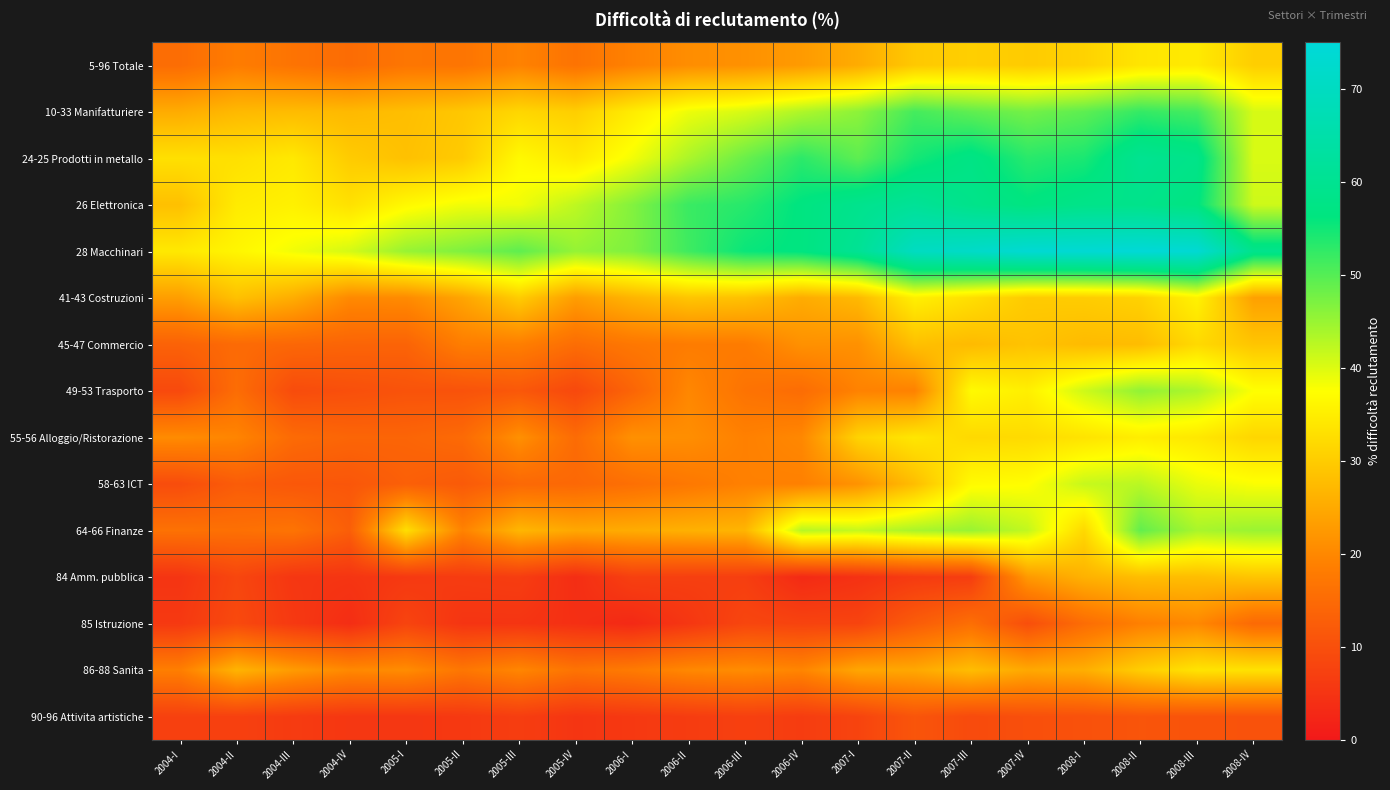

Reading left to right, what are all the values shown in this chart?

5-96 Totale: 2004-I=15.4	2004-II=18.3	2004-III=16.7	2004-IV=15.3	2005-I=17.0	2005-II=16.9	2005-III=19.3	2005-IV=16.6	2006-I=19.1	2006-II=20.9	2006-III=21.4	2006-IV=22.8	2007-I=25.3	2007-II=29.6	2007-III=30.5	2007-IV=30.0	2008-I=31.0	2008-II=33.8	2008-III=34.5	2008-IV=30.4
10-33 Manifatturiere: 2004-I=25.4	2004-II=27.3	2004-III=27.7	2004-IV=27.3	2005-I=28.1	2005-II=29.4	2005-III=31.6	2005-IV=30.5	2006-I=34.8	2006-II=38.8	2006-III=40.5	2006-IV=43.4	2007-I=45.9	2007-II=51.2	2007-III=49.2	2007-IV=47.7	2008-I=49.4	2008-II=52.4	2008-III=51.1	2008-IV=40.5
24-25 Prodotti in metallo: 2004-I=33.1	2004-II=33.0	2004-III=34.3	2004-IV=30.0	2005-I=28.4	2005-II=29.9	2005-III=36.7	2005-IV=34.2	2006-I=38.4	2006-II=43.7	2006-III=48.5	2006-IV=53.0	2007-I=49.4	2007-II=54.7	2007-III=57.5	2007-IV=53.2	2008-I=54.3	2008-II=59.9	2008-III=58.2	2008-IV=40.3
26 Elettronica: 2004-I=28.3	2004-II=34.7	2004-III=35.5	2004-IV=33.2	2005-I=36.7	2005-II=38.6	2005-III=38.6	2005-IV=42.3	2006-I=46.6	2006-II=52.0	2006-III=53.4	2006-IV=56.5	2007-I=59.1	2007-II=61.2	2007-III=58.6	2007-IV=56.6	2008-I=58.3	2008-II=58.6	2008-III=56.6	2008-IV=41.2
28 Macchinari: 2004-I=34.3	2004-II=36.2	2004-III=38.5	2004-IV=40.7	2005-I=45.1	2005-II=46.9	2005-III=49.3	2005-IV=45.3	2006-I=46.9	2006-II=51.6	2006-III=55.5	2006-IV=56.6	2007-I=60.6	2007-II=70.0	2007-III=71.5	2007-IV=73.7	2008-I=73.9	2008-II=74.6	2008-III=73.8	2008-IV=58.9
41-43 Costruzioni: 2004-I=23.4	2004-II=28.4	2004-III=25.6	2004-IV=20.3	2005-I=20.5	2005-II=24.3	2005-III=30.2	2005-IV=23.2	2006-I=26.6	2006-II=29.1	2006-III=28.5	2006-IV=25.4	2007-I=27.3	2007-II=35.4	2007-III=32.9	2007-IV=29.9	2008-I=30.1	2008-II=31.0	2008-III=35.7	2008-IV=23.7
45-47 Commercio: 2004-I=13.5	2004-II=15.0	2004-III=14.4	2004-IV=13.9	2005-I=13.7	2005-II=18.5	2005-III=18.7	2005-IV=15.5	2006-I=17.4	2006-II=18.2	2006-III=18.1	2006-IV=21.4	2007-I=21.4	2007-II=28.3	2007-III=27.5	2007-IV=28.7	2008-I=27.6	2008-II=27.8	2008-III=32.0	2008-IV=29.1
49-53 Trasporto: 2004-I=8.9	2004-II=15.5	2004-III=9.4	2004-IV=10.0	2005-I=10.7	2005-II=10.6	2005-III=11.6	2005-IV=8.7	2006-I=13.9	2006-II=20.0	2006-III=16.6	2006-IV=15.4	2007-I=19.3	2007-II=19.2	2007-III=36.8	2007-IV=35.3	2008-I=41.1	2008-II=45.6	2008-III=43.5	2008-IV=37.6
55-56 Alloggio/Ristorazione: 2004-I=20.6	2004-II=19.6	2004-III=15.0	2004-IV=14.0	2005-I=14.0	2005-II=14.9	2005-III=21.4	2005-IV=15.2	2006-I=21.4	2006-II=21.0	2006-III=19.0	2006-IV=20.1	2007-I=31.1	2007-II=34.0	2007-III=32.0	2007-IV=32.2	2008-I=33.5	2008-II=35.0	2008-III=34.2	2008-IV=31.6
58-63 ICT: 2004-I=9.5	2004-II=12.4	2004-III=11.5	2004-IV=11.3	2005-I=13.1	2005-II=12.0	2005-III=14.7	2005-IV=14.5	2006-I=15.9	2006-II=17.5	2006-III=19.0	2006-IV=19.0	2007-I=21.7	2007-II=28.0	2007-III=36.9	2007-IV=37.3	2008-I=41.7	2008-II=42.6	2008-III=39.1	2008-IV=37.8
64-66 Finanze: 2004-I=16.3	2004-II=16.0	2004-III=16.7	2004-IV=12.7	2005-I=32.8	2005-II=19.3	2005-III=26.9	2005-IV=24.8	2006-I=25.4	2006-II=26.1	2006-III=26.7	2006-IV=42.8	2007-I=41.8	2007-II=43.8	2007-III=45.0	2007-IV=42.0	2008-I=31.8	2008-II=49.0	2008-III=43.8	2008-IV=44.9
84 Amm. pubblica: 2004-I=5.1	2004-II=8.3	2004-III=5.4	2004-IV=5.2	2005-I=5.8	2005-II=6.4	2005-III=6.7	2005-IV=3.8	2006-I=7.2	2006-II=7.0	2006-III=6.8	2006-IV=3.2	2007-I=4.5	2007-II=6.2	2007-III=6.7	2007-IV=22.7	2008-I=26.2	2008-II=28.0	2008-III=28.0	2008-IV=29.1
85 Istruzione: 2004-I=5.9	2004-II=8.9	2004-III=5.9	2004-IV=3.8	2005-I=7.9	2005-II=5.1	2005-III=5.1	2005-IV=4.2	2006-I=3.0	2006-II=5.5	2006-III=8.2	2006-IV=7.8	2007-I=7.9	2007-II=12.4	2007-III=15.8	2007-IV=9.8	2008-I=15.4	2008-II=18.9	2008-III=20.2	2008-IV=14.8
86-88 Sanita: 2004-I=18.6	2004-II=26.5	2004-III=22.9	2004-IV=20.3	2005-I=20.8	2005-II=17.2	2005-III=19.9	2005-IV=16.7	2006-I=18.0	2006-II=20.2	2006-III=20.8	2006-IV=19.7	2007-I=24.5	2007-II=24.8	2007-III=27.9	2007-IV=24.8	2008-I=25.7	2008-II=30.4	2008-III=33.6	2008-IV=33.3
90-96 Attivita artistiche: 2004-I=7.3	2004-II=7.2	2004-III=6.3	2004-IV=5.5	2005-I=5.4	2005-II=5.9	2005-III=6.7	2005-IV=5.2	2006-I=5.8	2006-II=6.5	2006-III=7.2	2006-IV=6.5	2007-I=7.9	2007-II=11.0	2007-III=9.1	2007-IV=10.0	2008-I=10.3	2008-II=11.0	2008-III=10.8	2008-IV=10.7